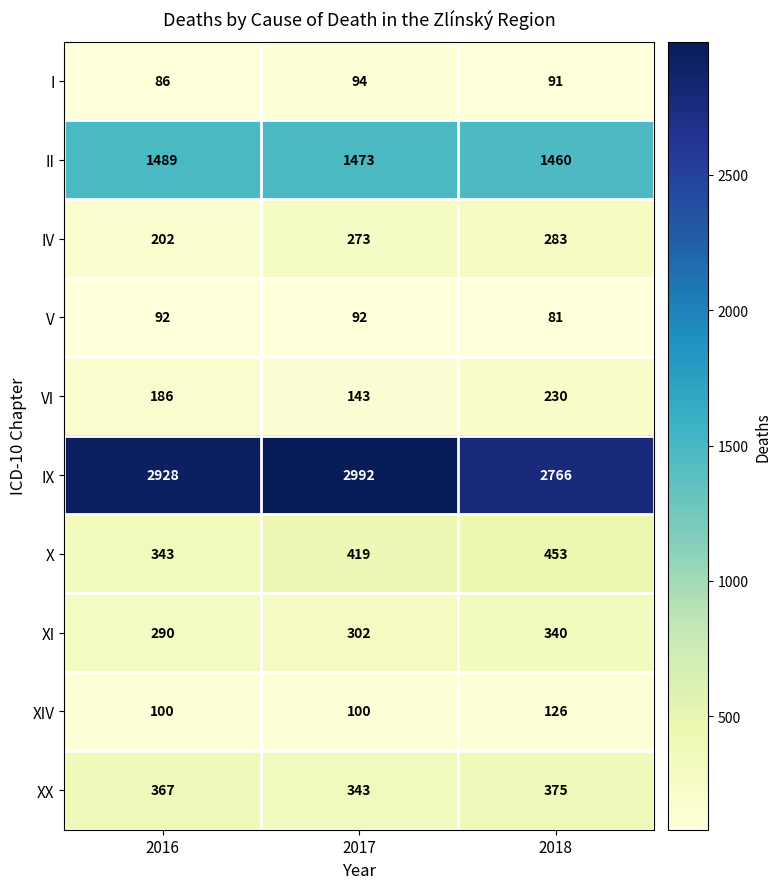

What is the sum of the I values at 2018 and 2017?

185